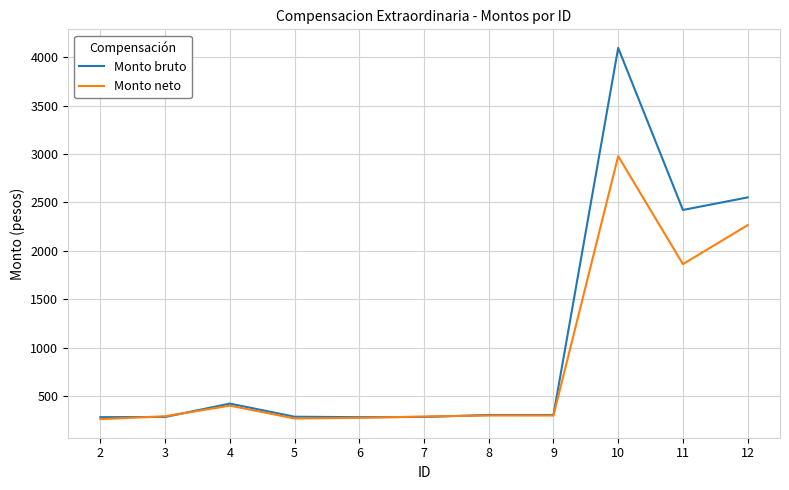

At how many categories does at least one series exceed 1156?

3